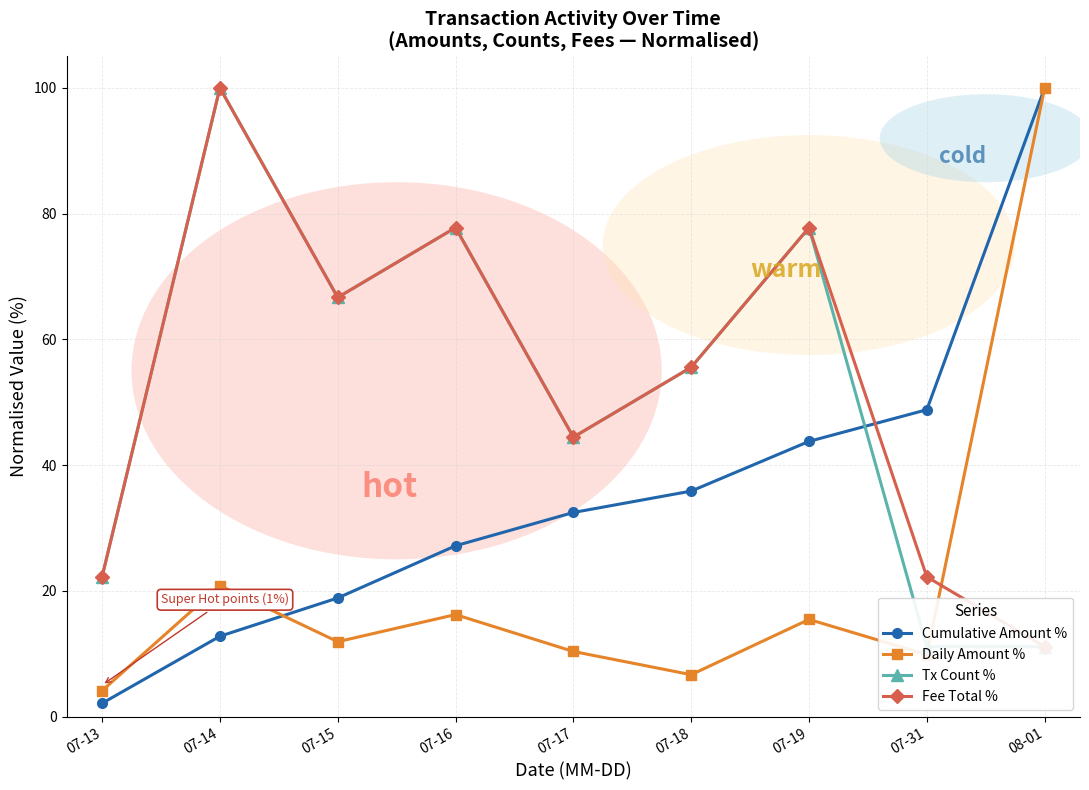

Is it true that Cumulative Amount % equals 35.9 at 07-18?

True